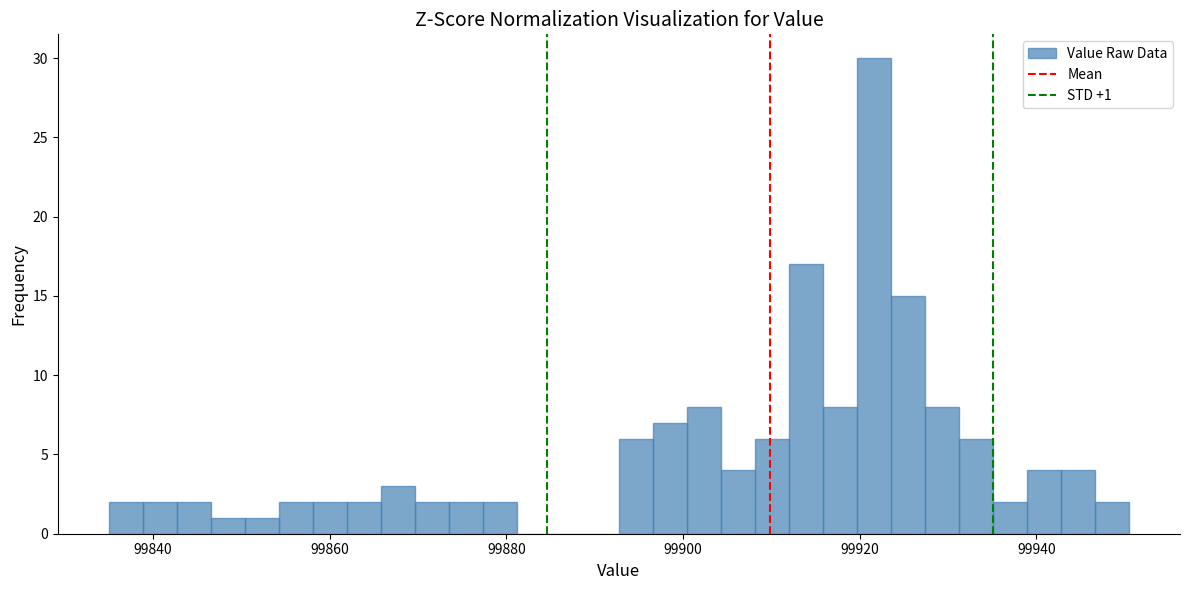

Around what value on the x-axis is the tallest bar? Give the approximate position of its centre, as read against the axis.

99922